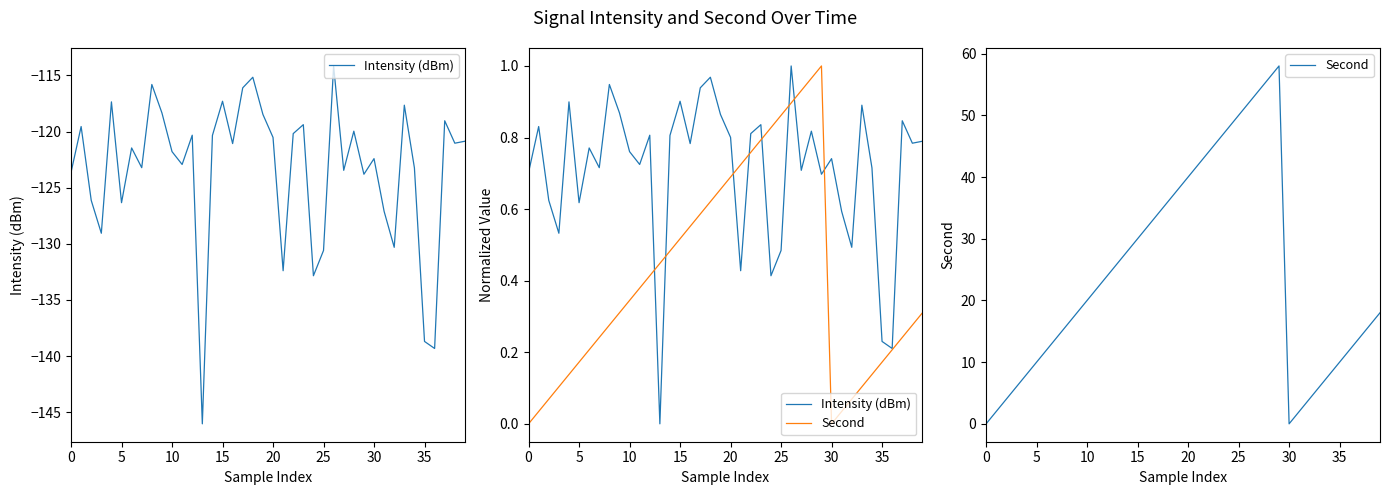

Reading right to left, what are all the values shown in this chart?

Intensity (dBm): 0.8	0.8	0.8	0.2	0.2	0.7	0.9	0.5	0.6	0.7	0.7	0.8	0.7	1.0	0.5	0.4	0.8	0.8	0.4	0.8	0.9	1.0	0.9	0.8	0.9	0.8	0.0	0.8	0.7	0.8	0.9	0.9	0.7	0.8	0.6	0.9	0.5	0.6	0.8	0.7
Second: 18.0	16.0	14.0	12.0	10.0	8.0	6.0	4.0	2.0	0.0	58.0	56.0	54.0	52.0	50.0	48.0	46.0	44.0	42.0	40.0	38.0	36.0	34.0	32.0	30.0	28.0	26.0	24.0	22.0	20.0	18.0	16.0	14.0	12.0	10.0	8.0	6.0	4.0	2.0	0.0